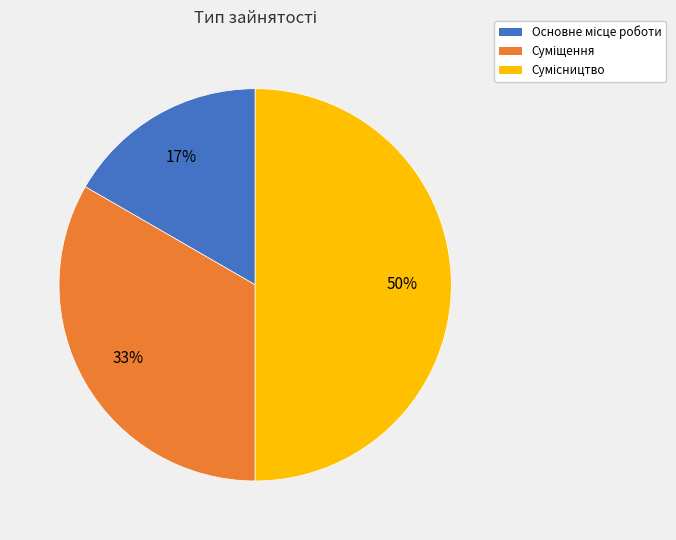

To the nearest percent, what is the difference between the largest and smallest slice percentages?

33%